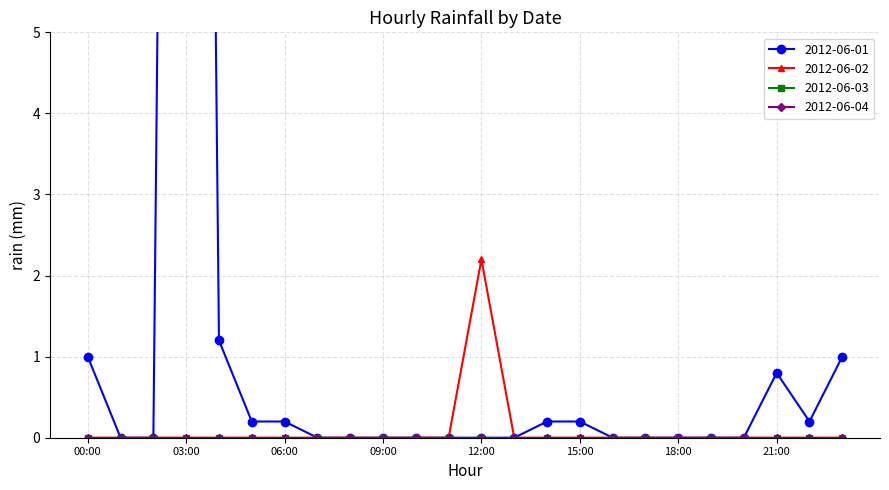

Is the value of 2012-06-01 at 10:00 greater than the value of 2012-06-02 at 04:00?

No